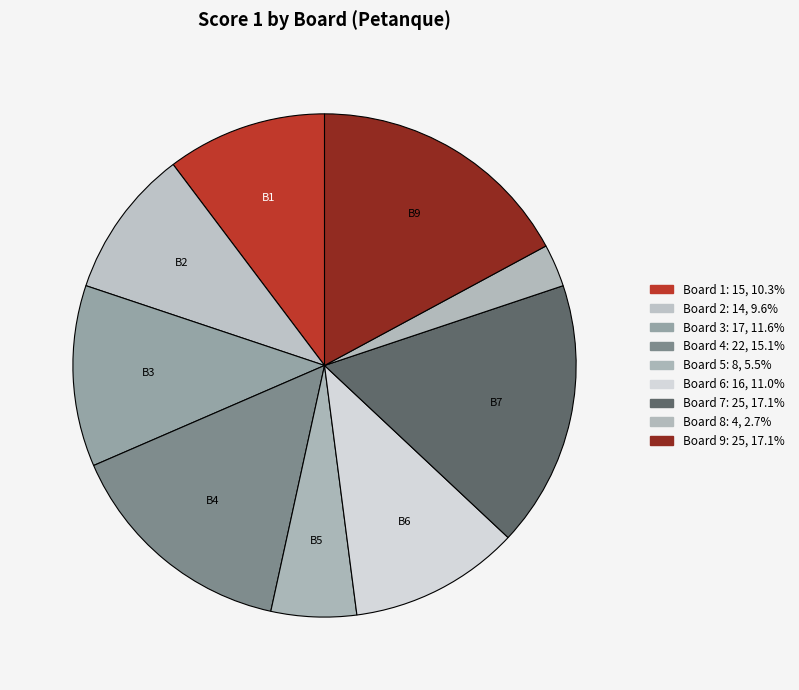

How many slices are in this pie chart?

9